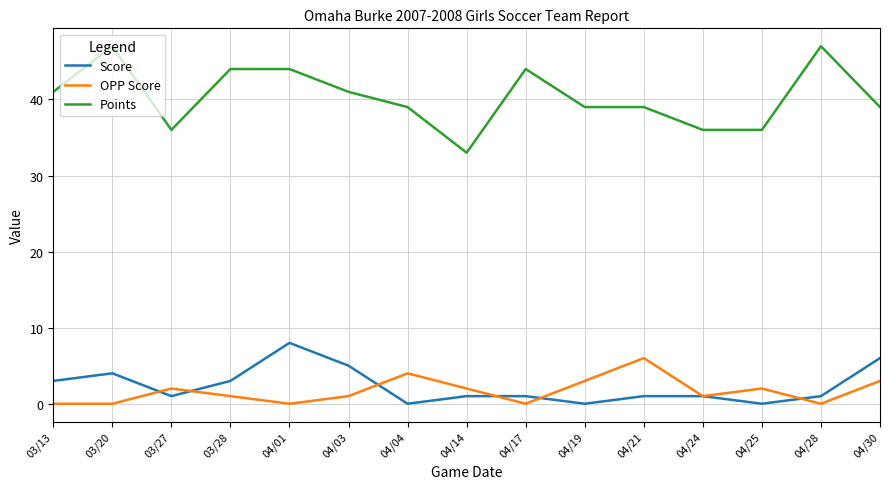

What is the total value across all series at 04/28?

48